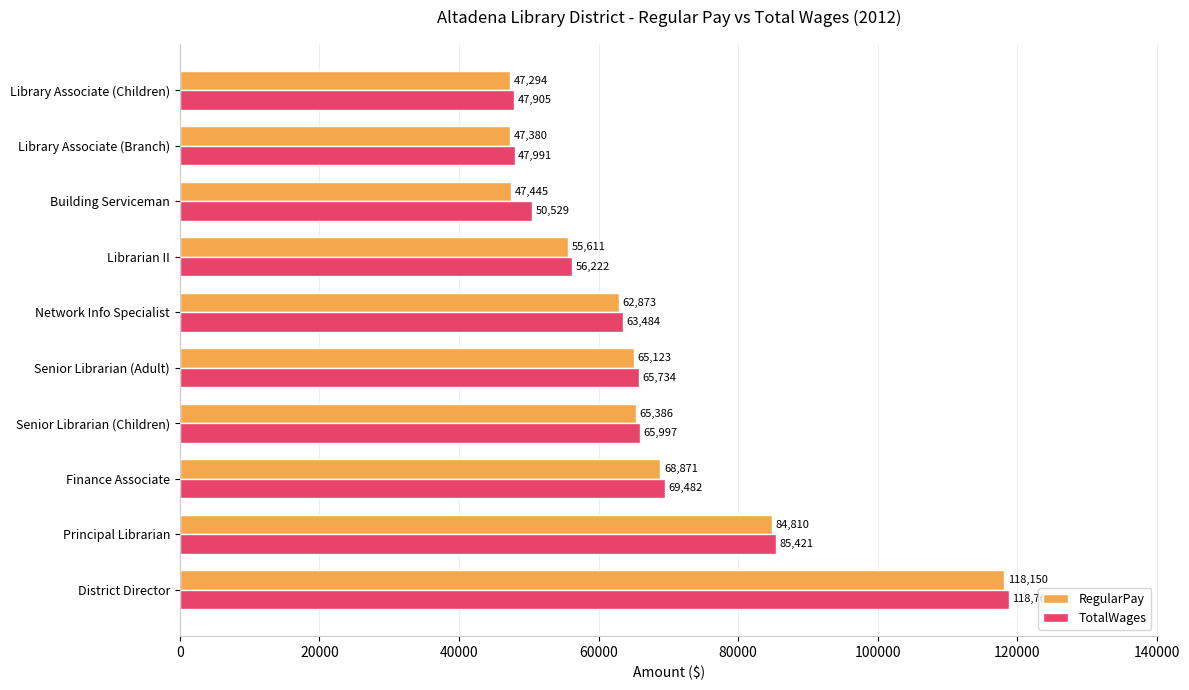

Count the number of data series in this chart.

2